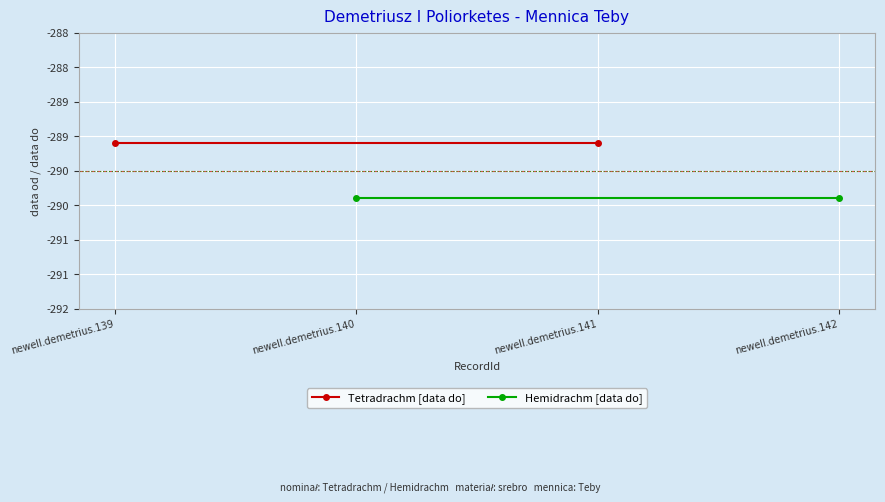

Reading left to right, what are all the values shown in this chart?

Tetradrachm [data do]: -289.6	-289.6
Hemidrachm [data do]: -290.4	-290.4